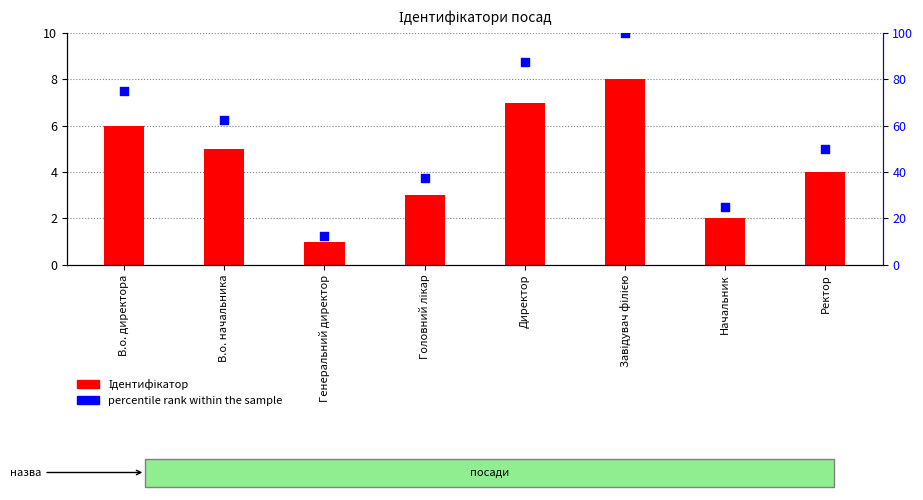

Which series contains the lowest Y value?

Ідентифікатор